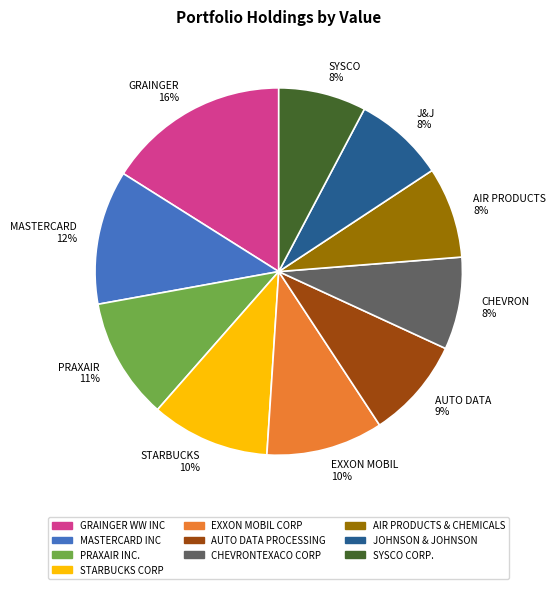

Which category has the biggest portion of the pie?

GRAINGER 16%